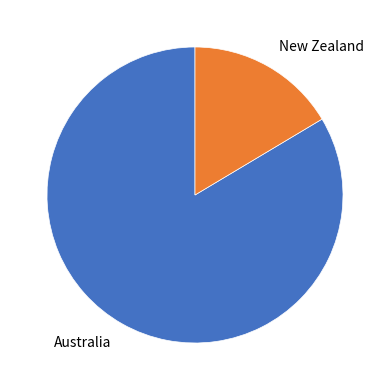

Combined, do New Zealand and Australia account for over 50%?

Yes